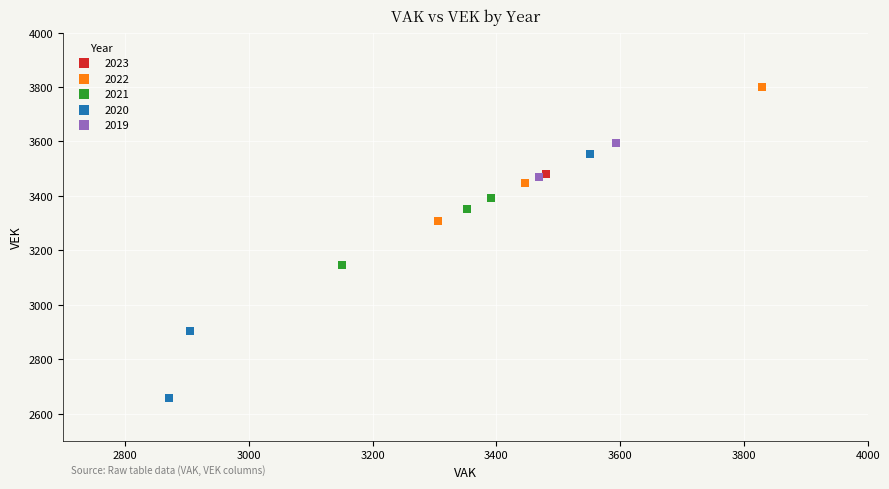

Which series contains the lowest Y value?

2020